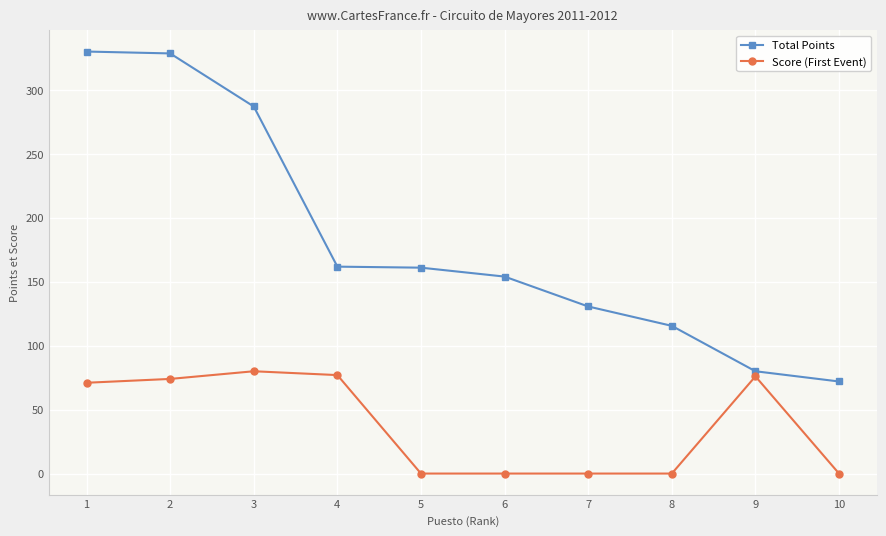

Which series has the largest total across all categories?

Total Points